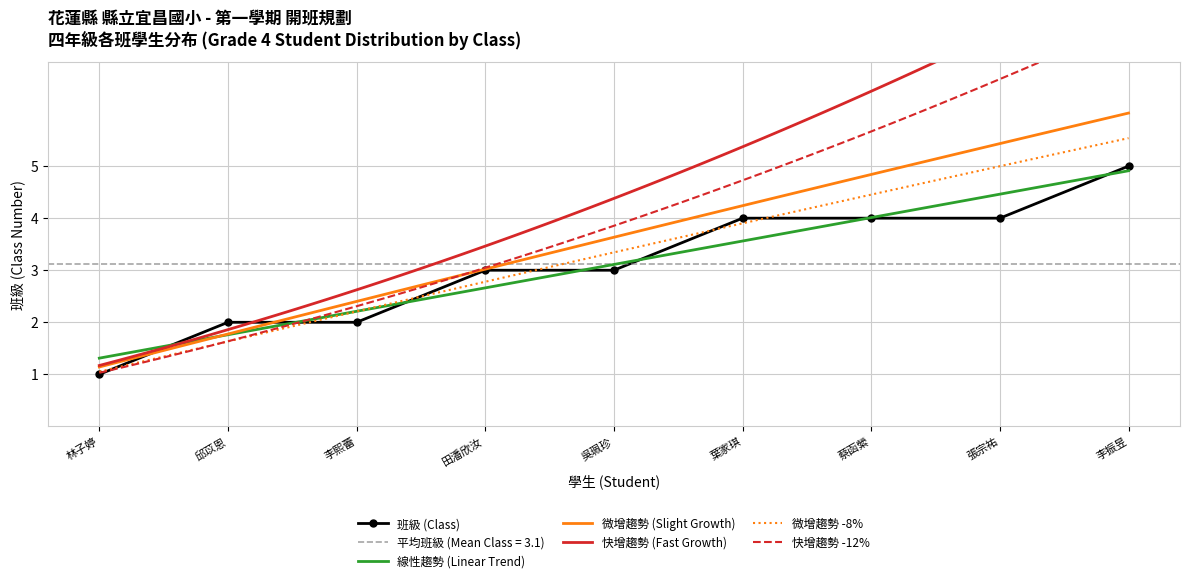

Where does the data first go above 3?

葉家琪